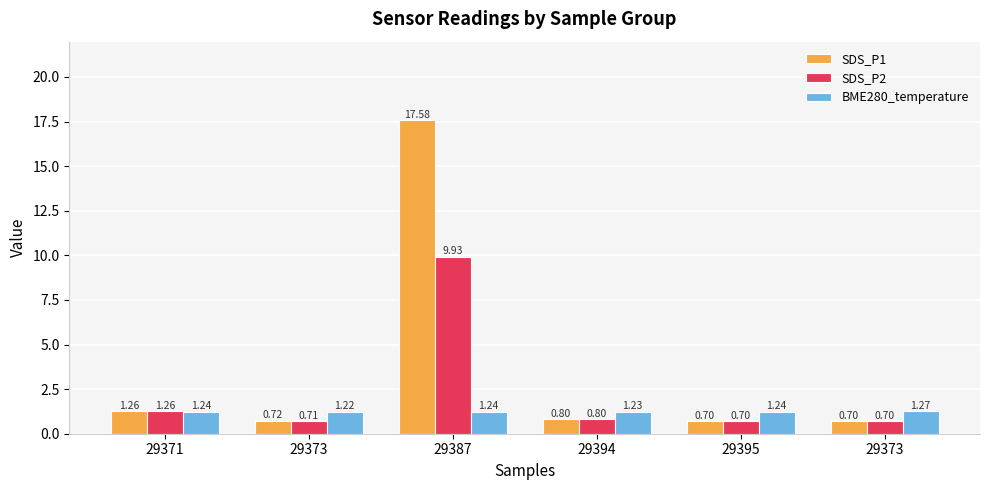

True or false: BME280_temperature has a value of 0.4 at 29394.

False